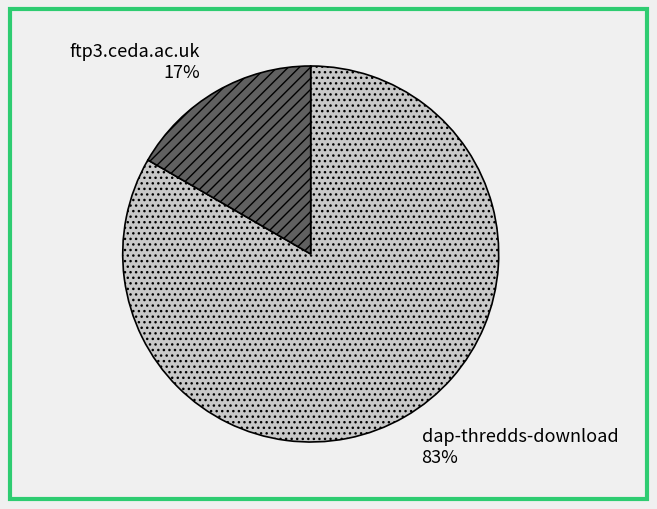

Between ftp3.ceda.ac.uk and dap-thredds-download, which is larger?

dap-thredds-download